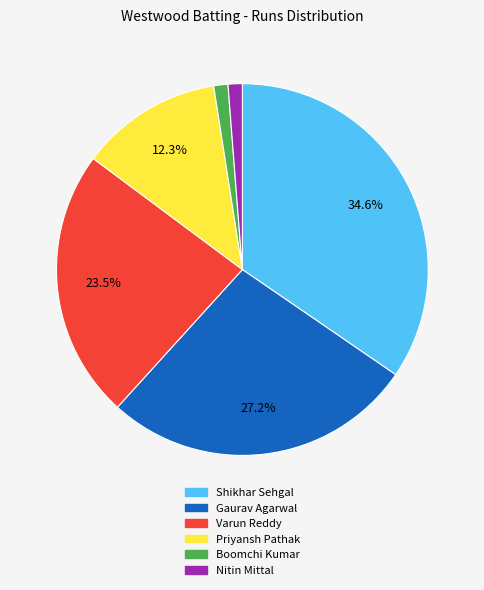

Which has a higher value, Nitin Mittal or Varun Reddy?

Varun Reddy